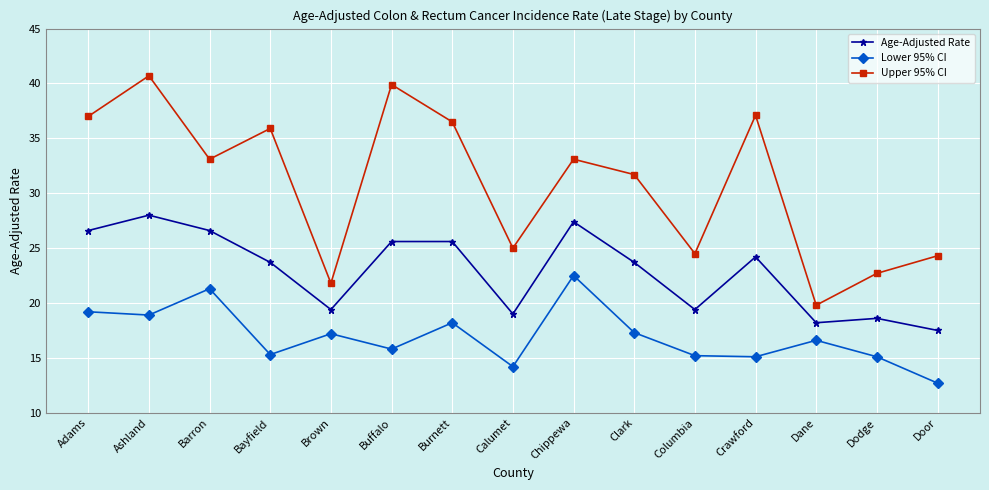

What position from the right is Dodge?

2